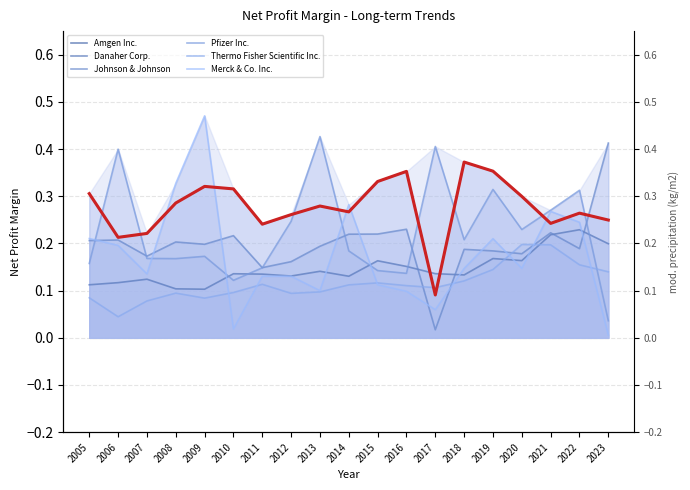

What is the difference between the Danaher Corp. values at 2019 and 2022?

0.1